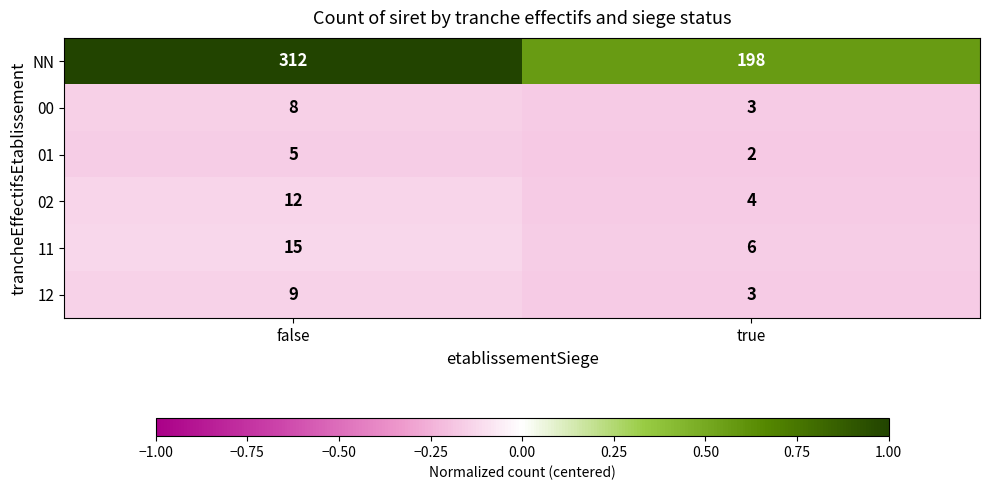

How many series are shown in this chart?

6